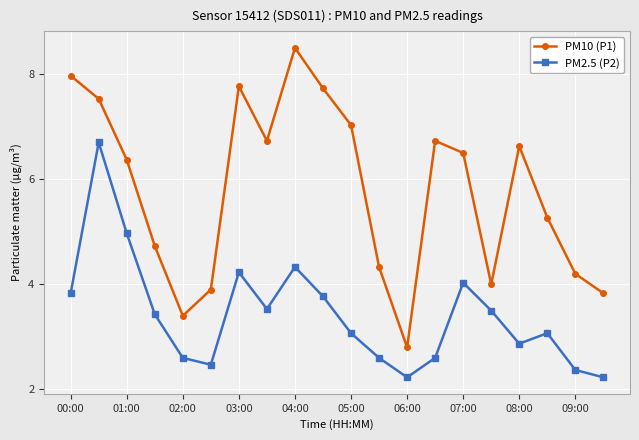

Count the number of data series in this chart.

2